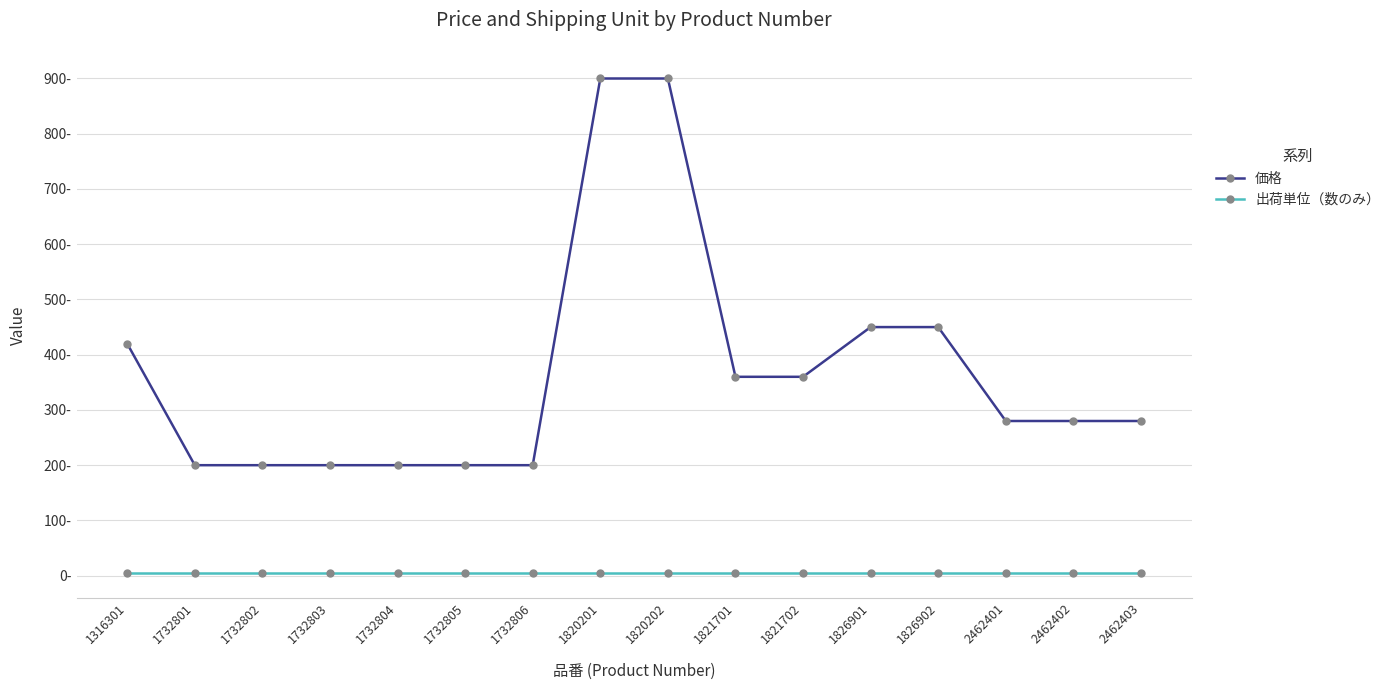

What is the maximum value shown in the chart?

900